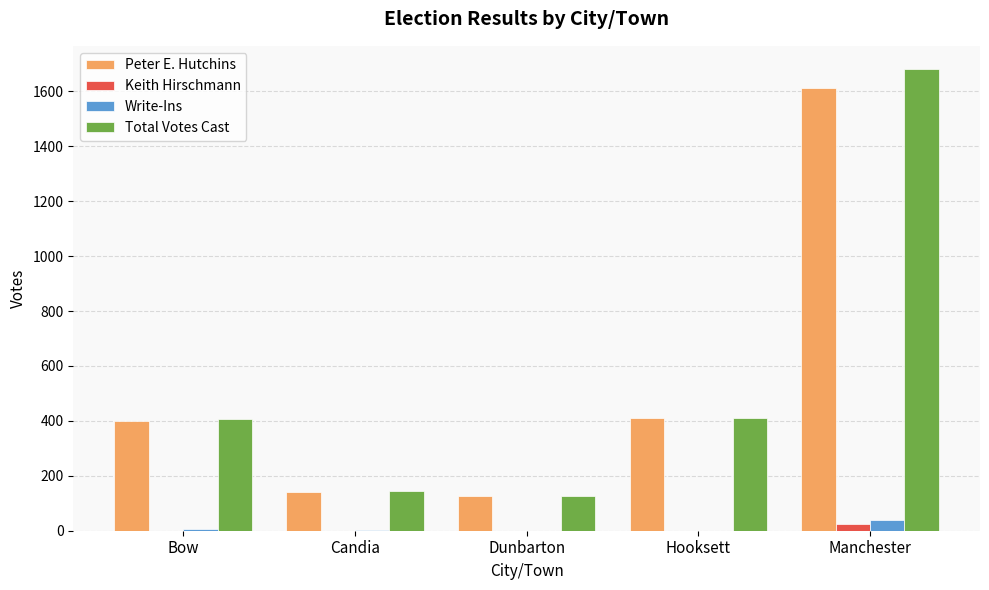

At which category is the sum across all series the highest?

Manchester